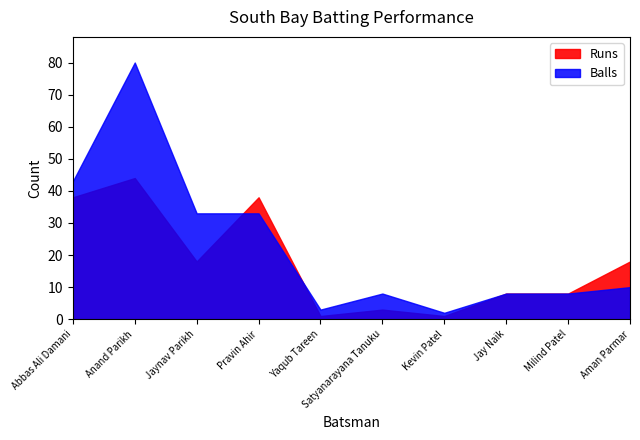

What is the value of the Balls point at the 9th from the left?

8